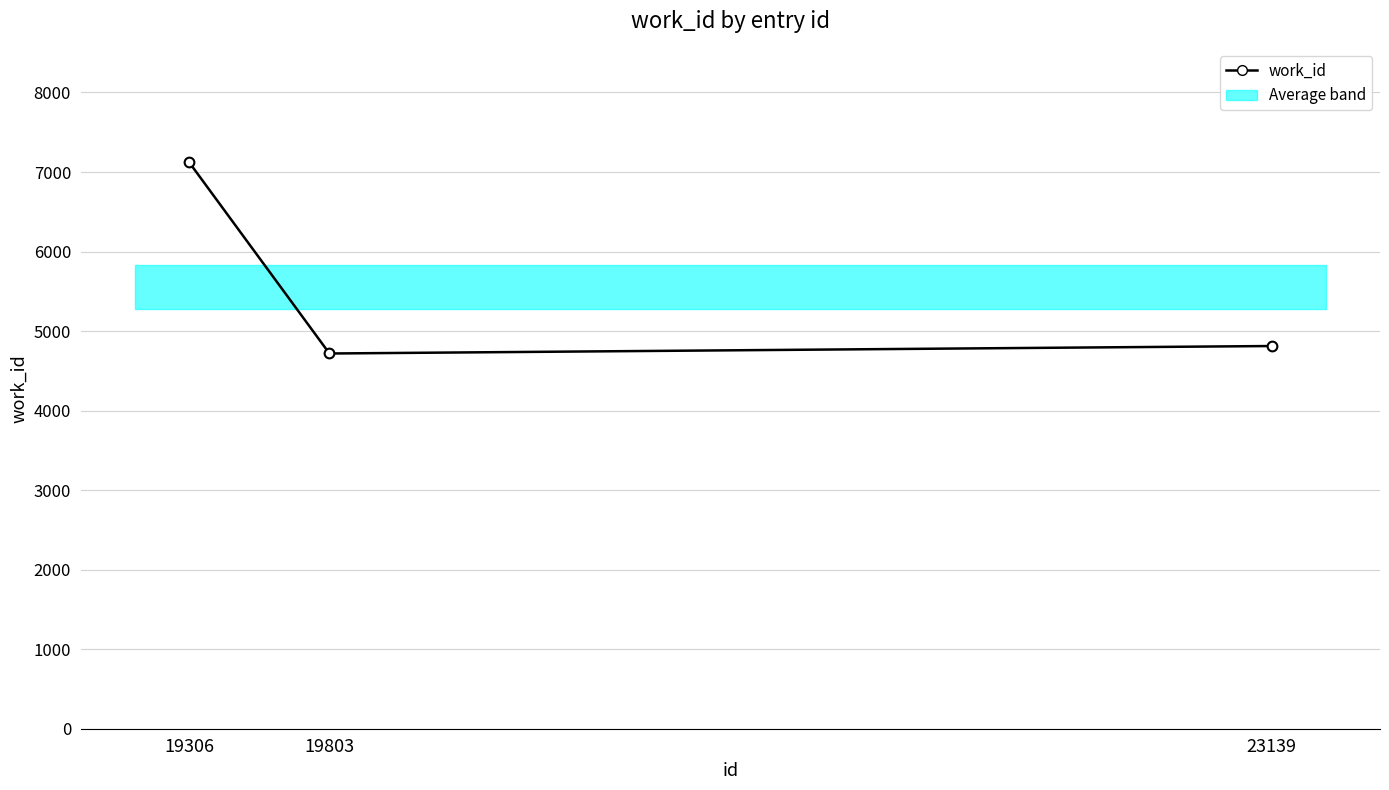

List the labels in order of value, largest first.

19306, 23139, 19803